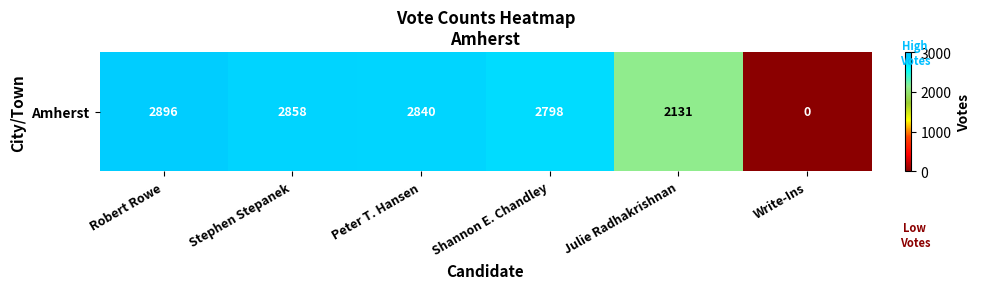

At which label is the value closest to 1448?

Julie Radhakrishnan